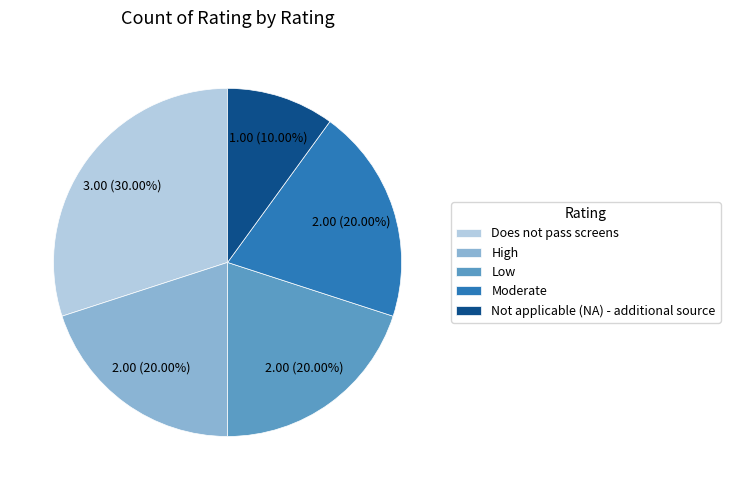

How many segments does this pie chart have?

5